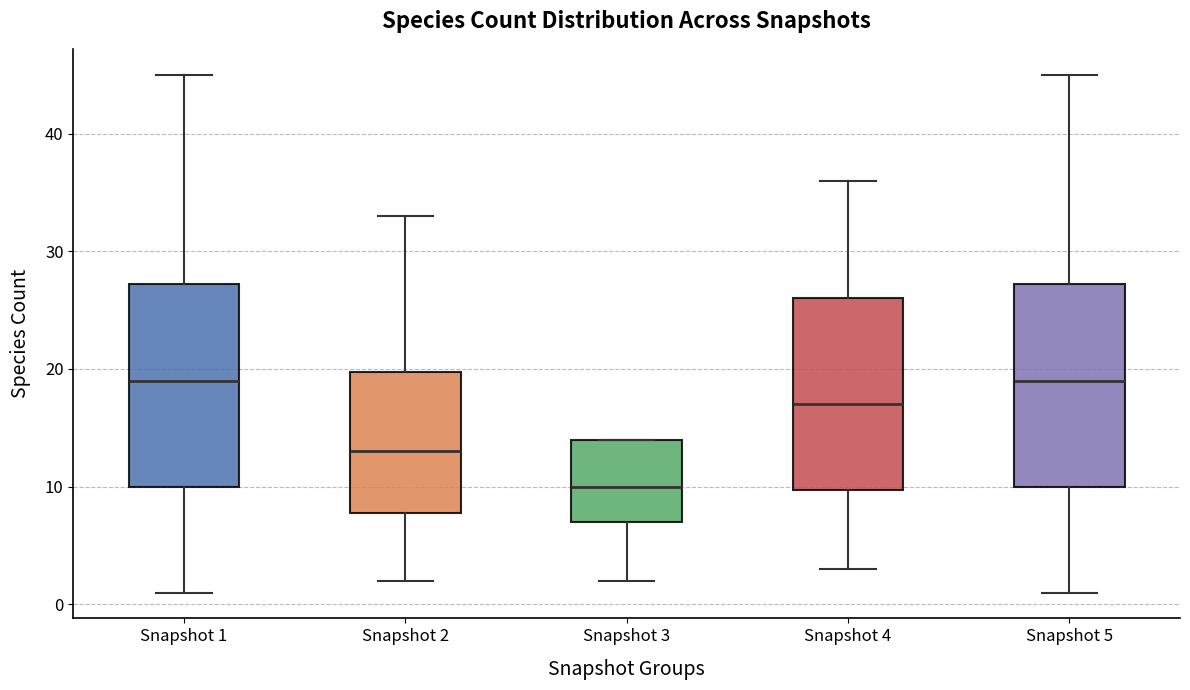

Which box's median line is the lowest?

Snapshot 3